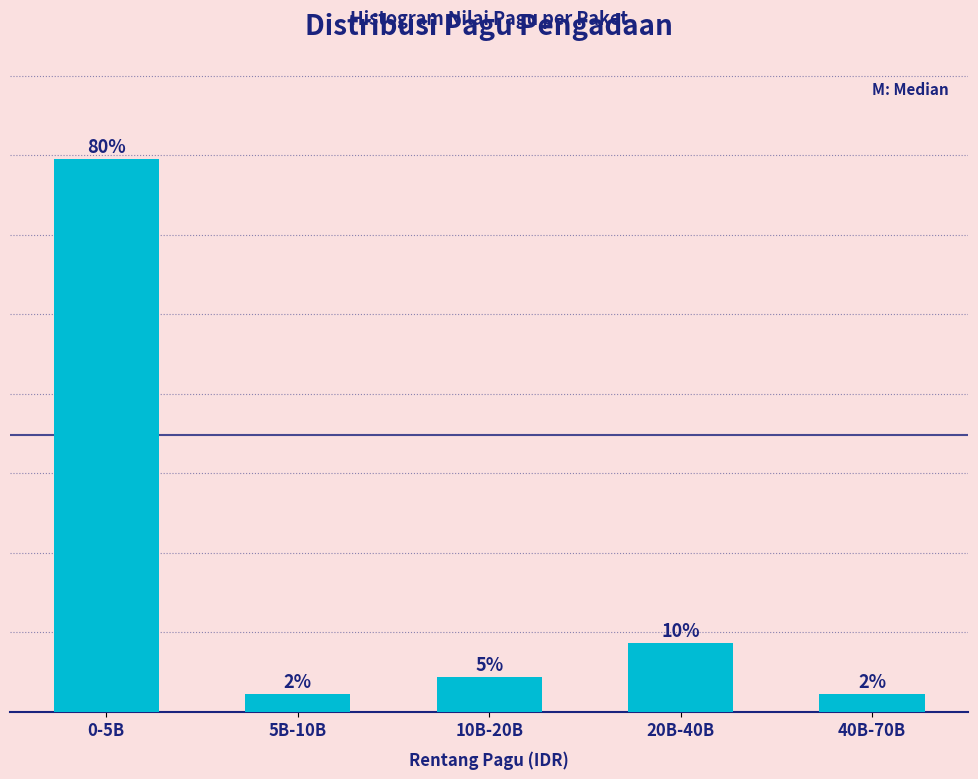

Which category has the highest value across all series?

0-5B